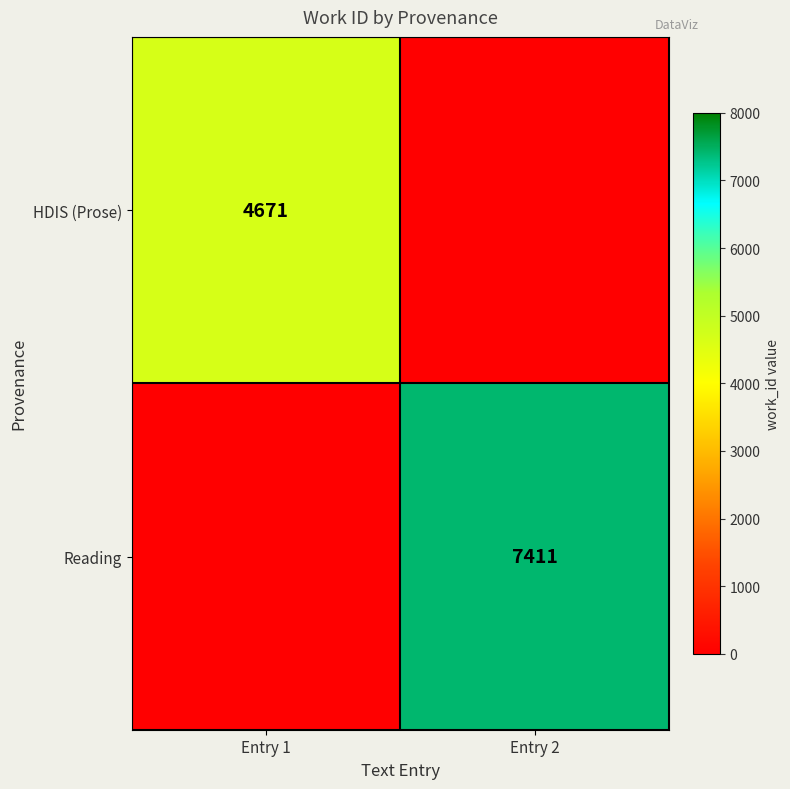

Is the value of HDIS (Prose) at Entry 1 greater than the value of Reading at Entry 2?

No